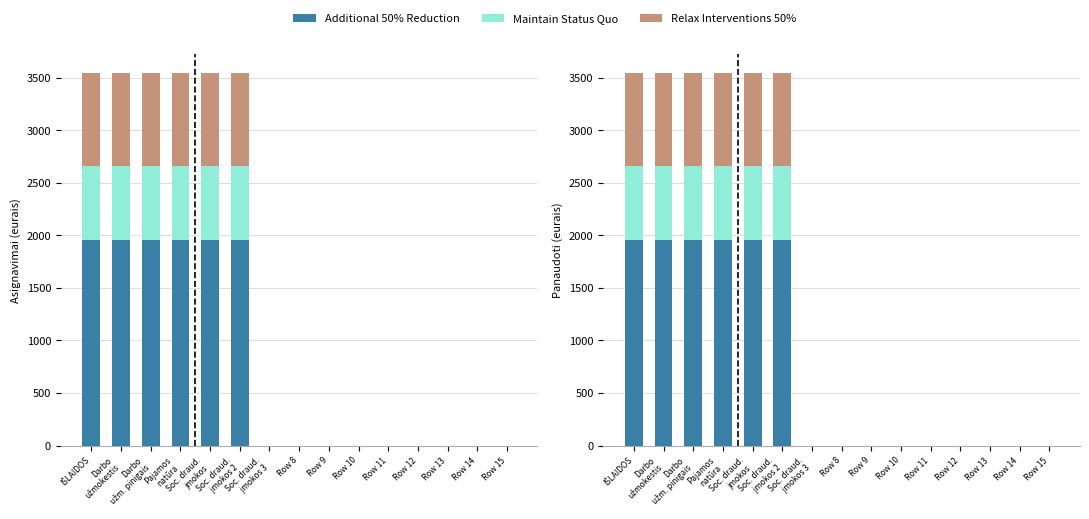

How many positive values does the Relax Interventions 50% series have?

6